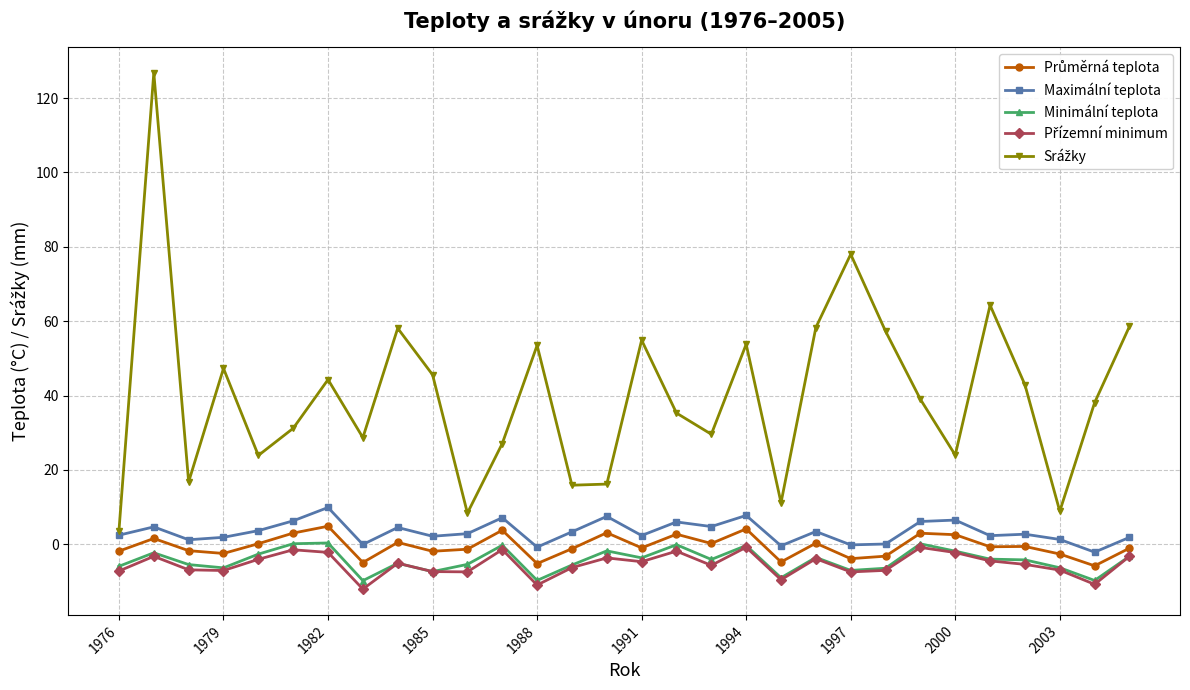

True or false: Minimální teplota and Maximální teplota intersect in this chart.

False